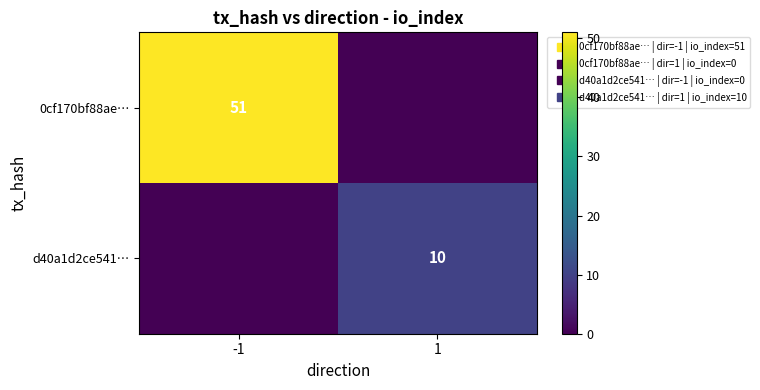

What is the greatest value displayed?

51